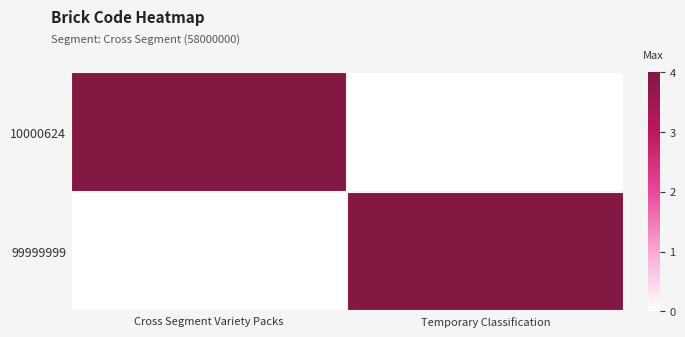

What is the difference between the highest and lowest values at Cross Segment Variety Packs?

4